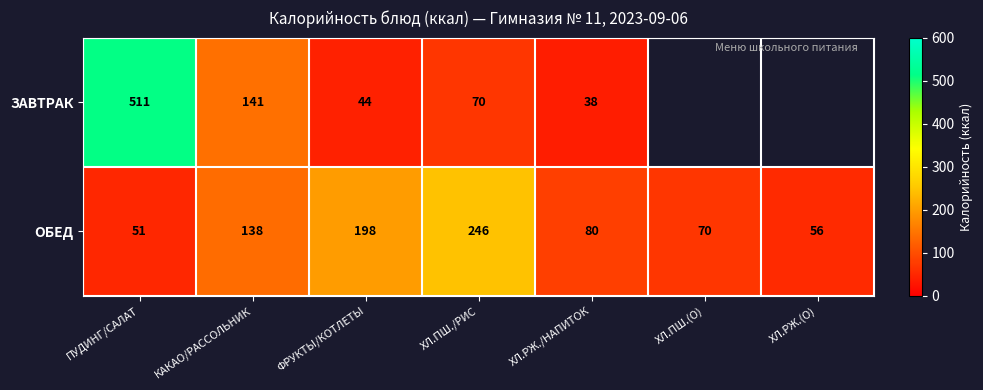

Rank the series at ФРУКТЫ/КОТЛЕТЫ from highest to lowest value.

ОБЕД, ЗАВТРАК